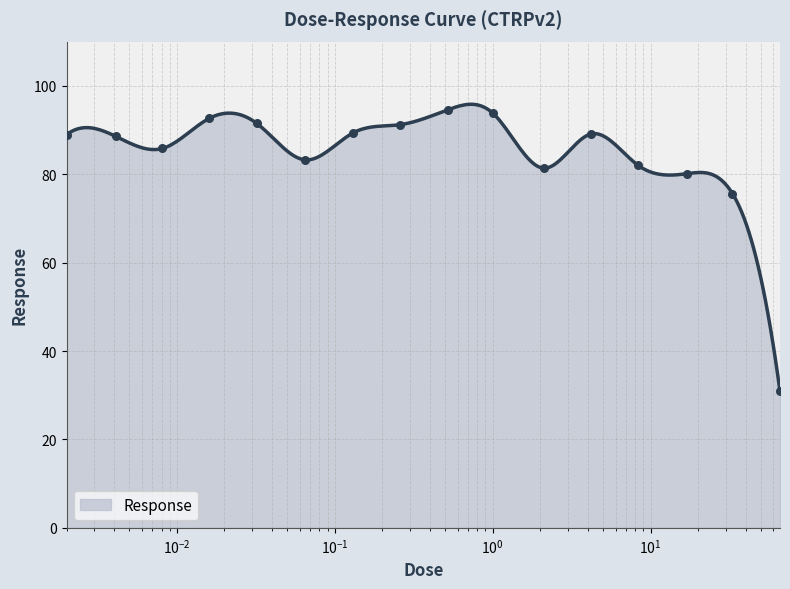

Between 2.1 and 4.2, which is larger?

4.2